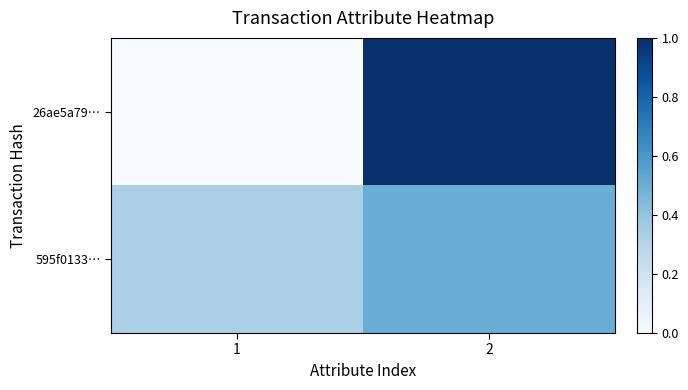

At which category is the sum across all series the highest?

2